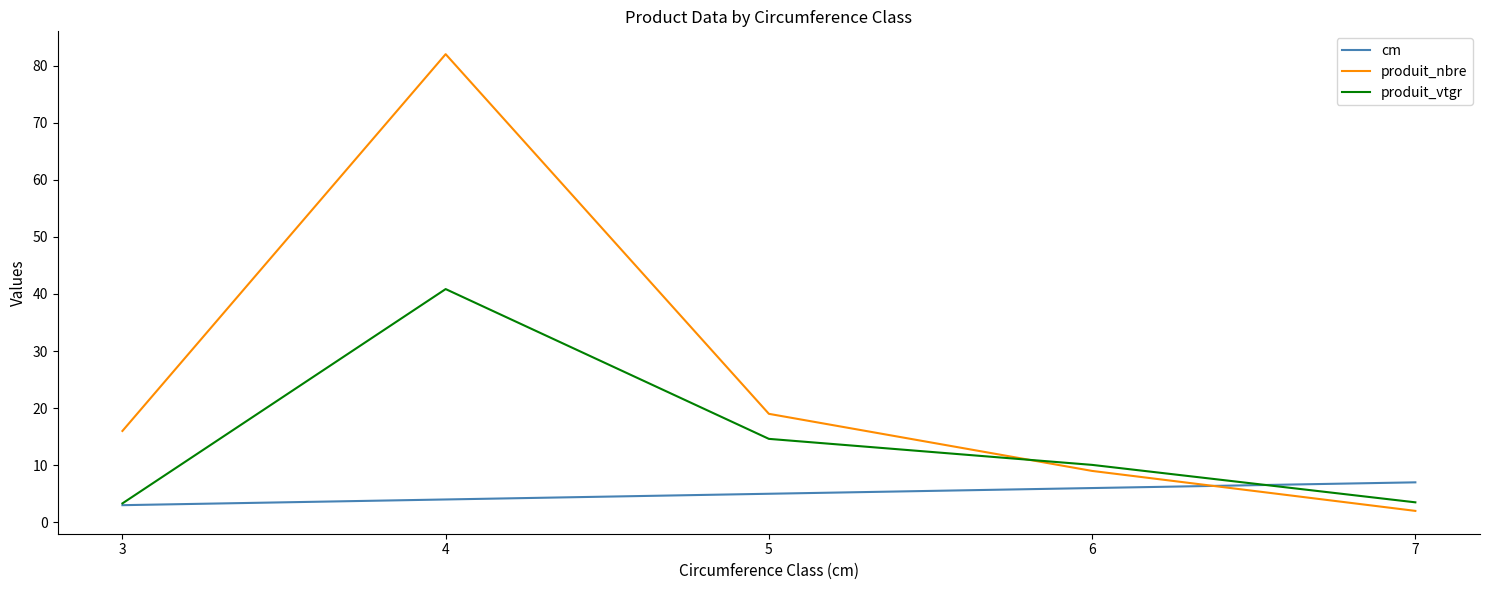

Does the chart display data point markers on the line(s)?

No